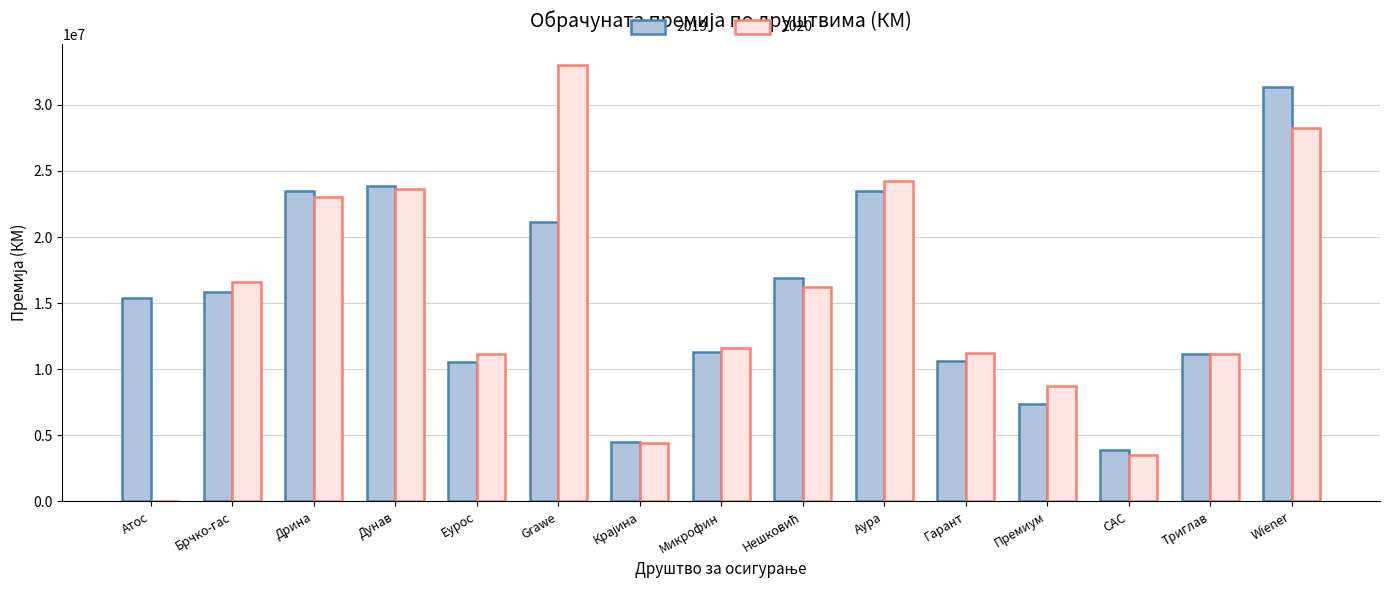

At which category is the sum across all series the highest?

Wiener